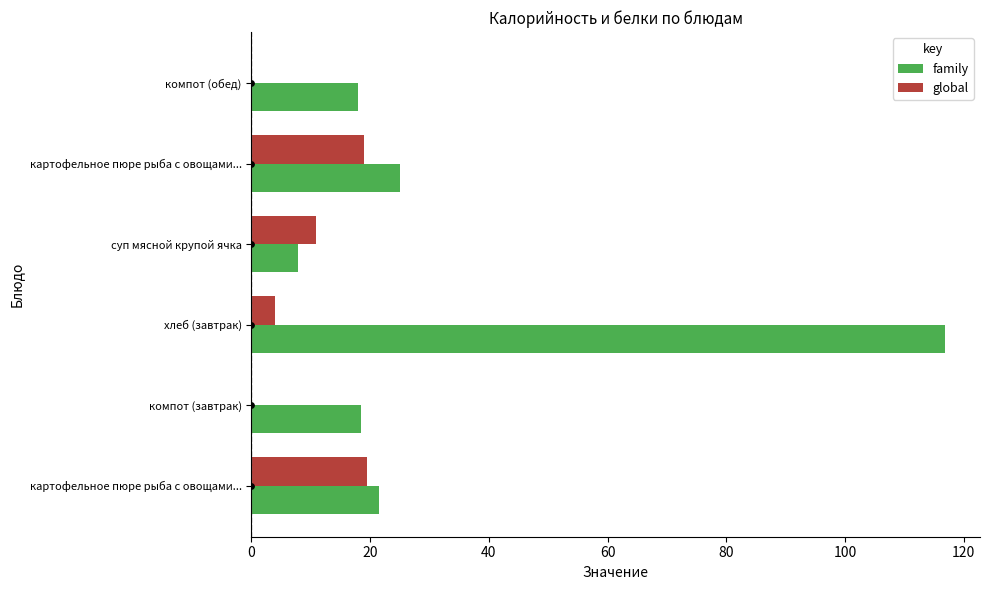

Which series contains the lowest Y value?

global